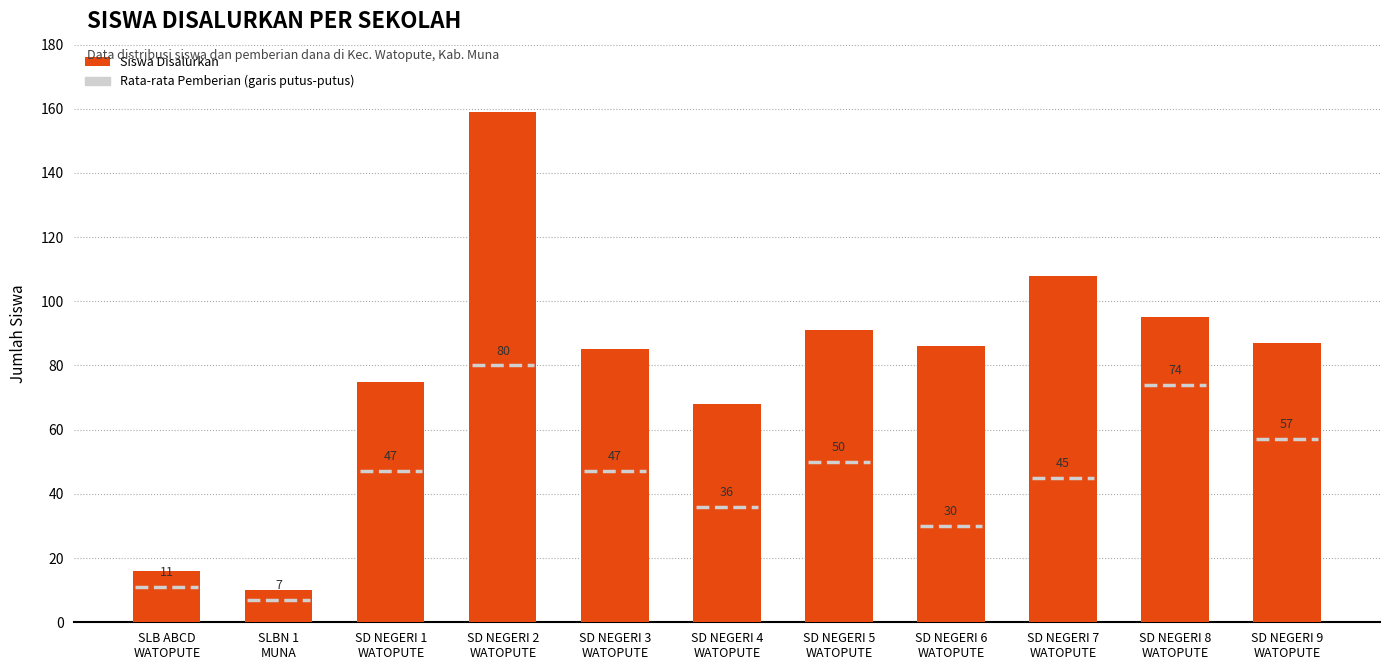

At which label is the value closest to 84?

SD NEGERI 3
WATOPUTE